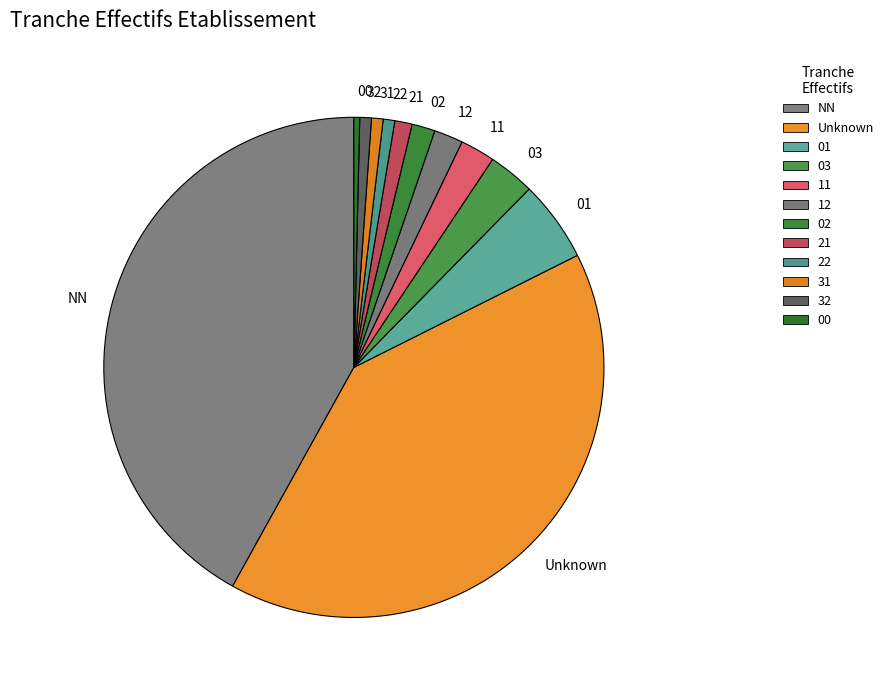

The Unknown slice represents 40% of the pie. True or false?

True